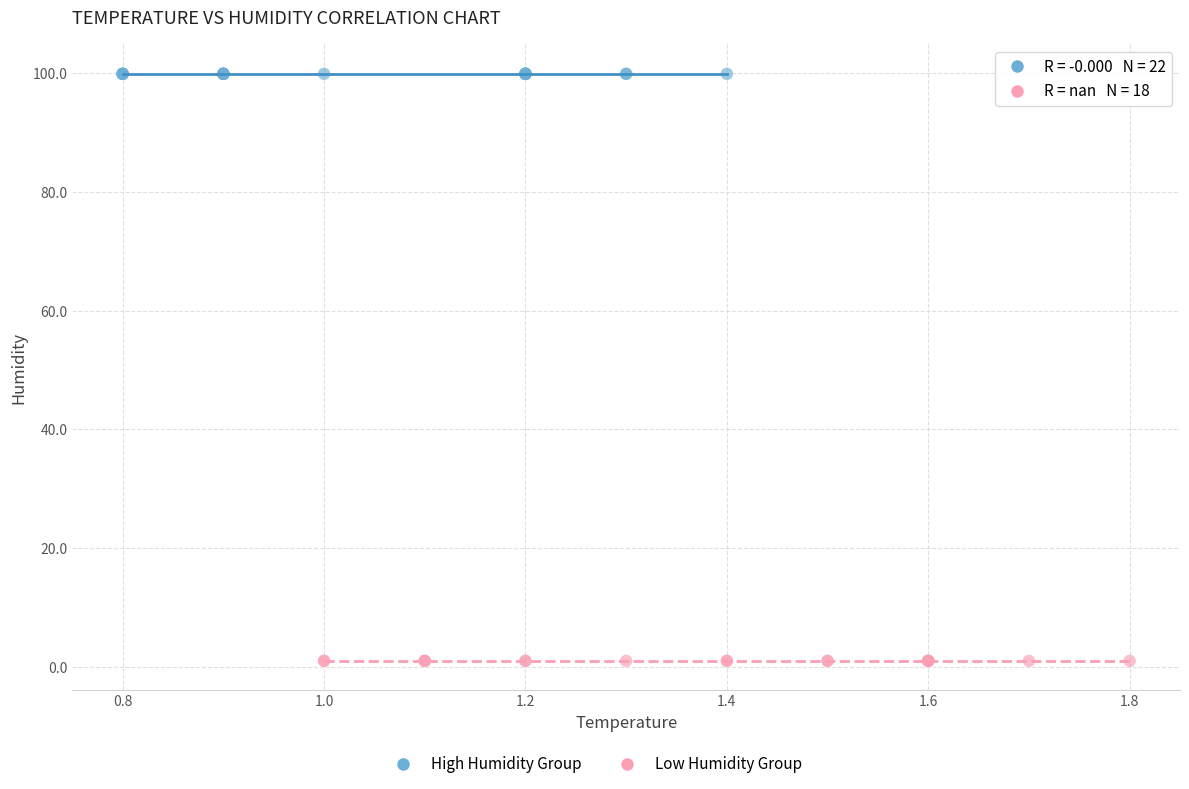

Which series reaches the minimum Y coordinate?

Low Humidity Group